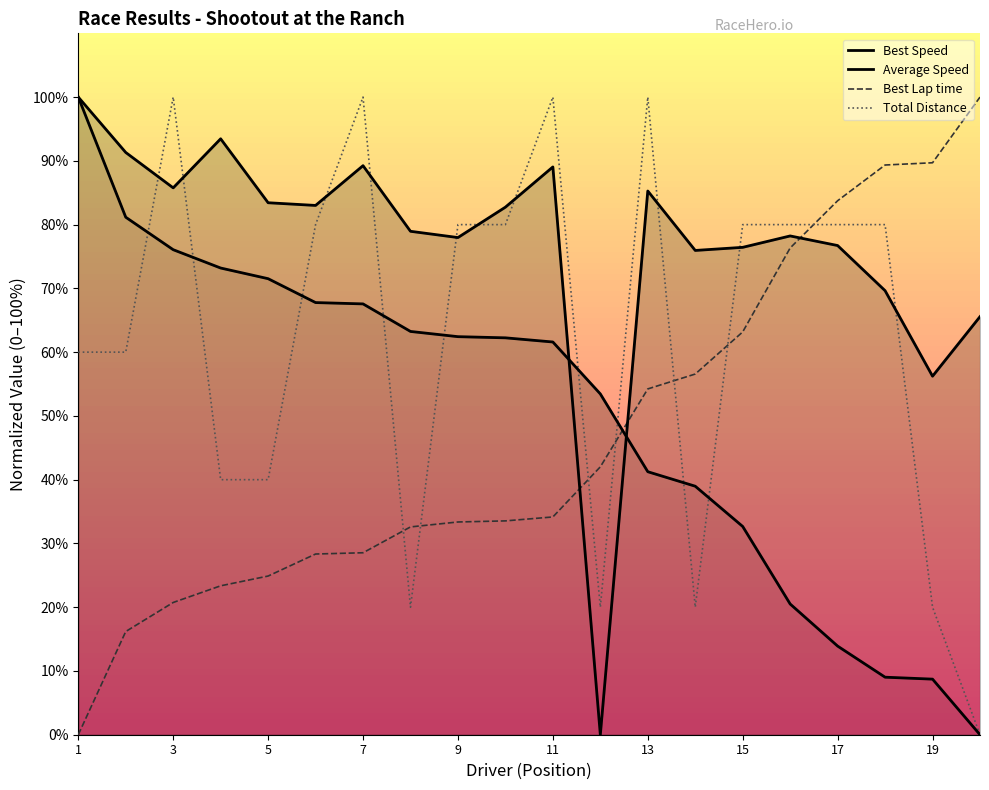

Between 3 and 1, which is larger?

1